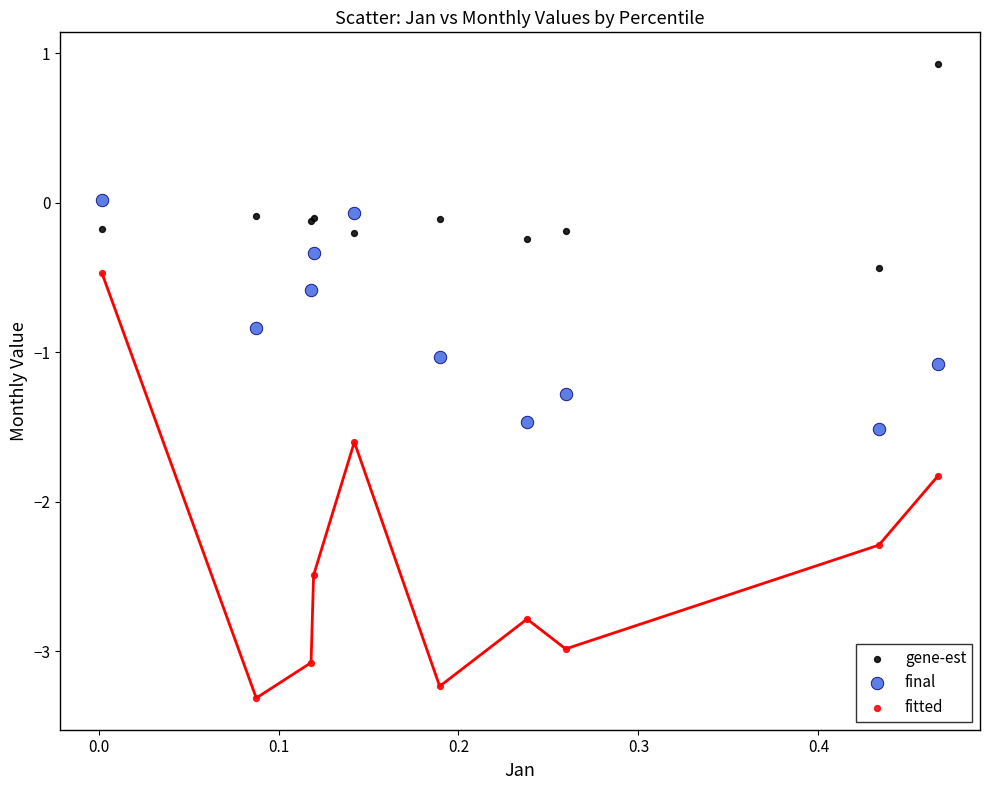

Which series has the widest spread of Y values?

fitted